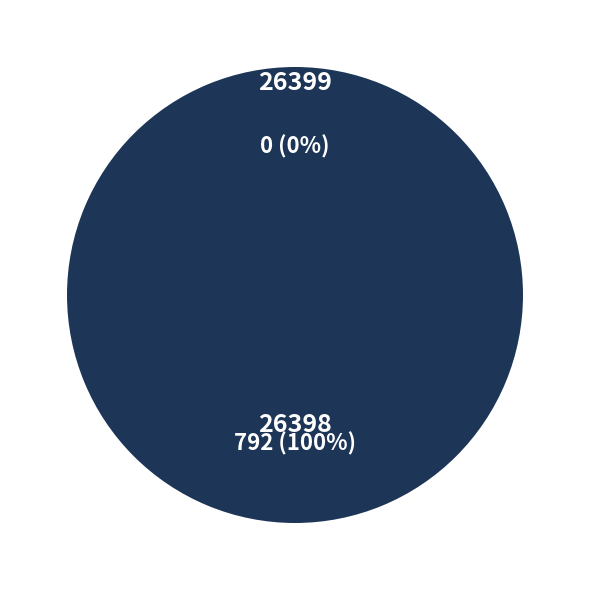

Is 26398 the majority of the pie?

Yes